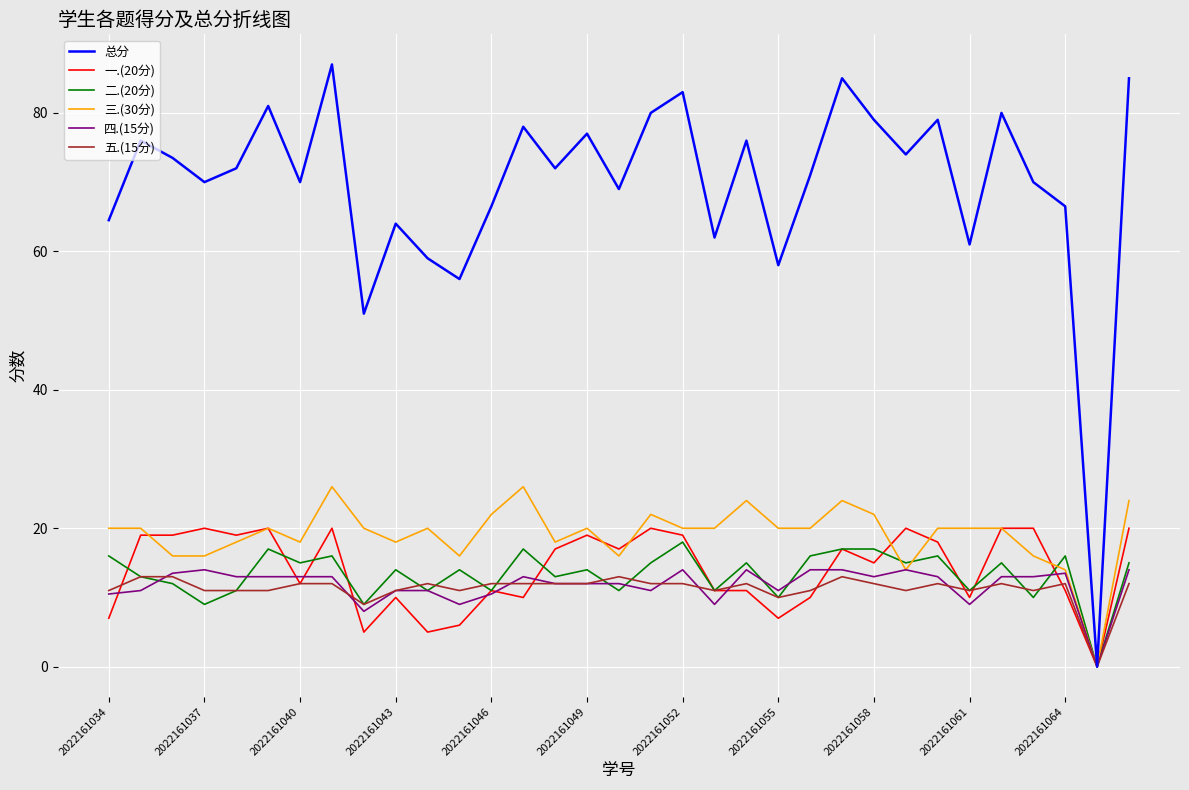

Does the chart display data point markers on the line(s)?

No